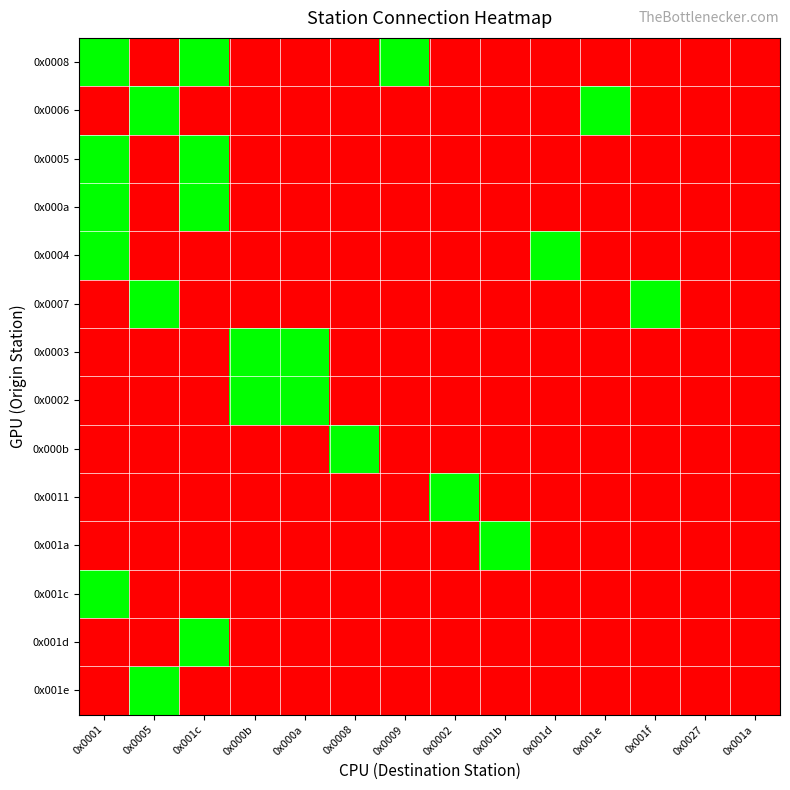

Rank the series by their maximum value, from highest to lowest.

0x0008, 0x0006, 0x0005, 0x000a, 0x0004, 0x0007, 0x0003, 0x0002, 0x000b, 0x0011, 0x001a, 0x001c, 0x001d, 0x001e